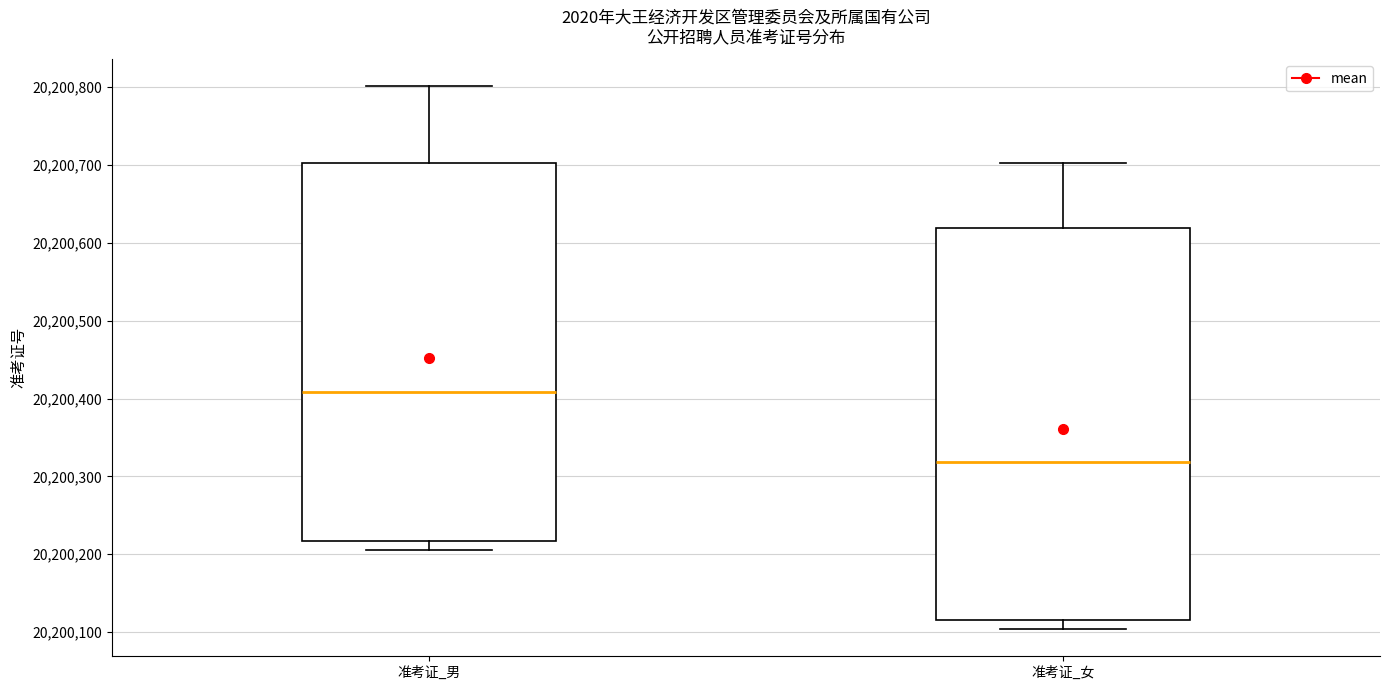

Reading left to right, transcribe this box plot: for each box, give where its median line is, the range the box spans, and where its two whiskers end, as read against the y-axis. The values are not printed on the chart, so give them approximately, as read against the axis.

准考证_男: median 20200410, box 20200220 to 20200700, whiskers 20200210 to 20200800
准考证_女: median 20200320, box 20200120 to 20200620, whiskers 20200100 to 20200700